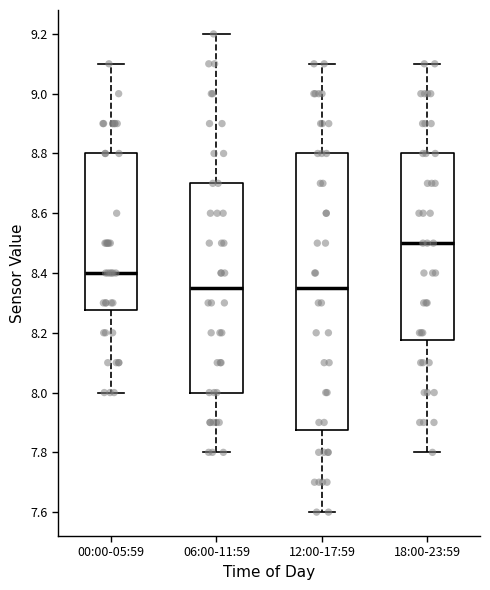

Comparing the boxes themselves (not the whiskers), which one is the tallest?

12:00-17:59